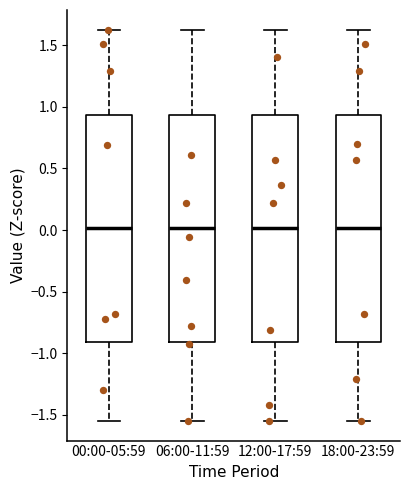

Where is the lower edge of the box for 06:00-11:59 on the y-axis? The values are not printed on the chart, so give them approximately, as read against the axis.

-0.90